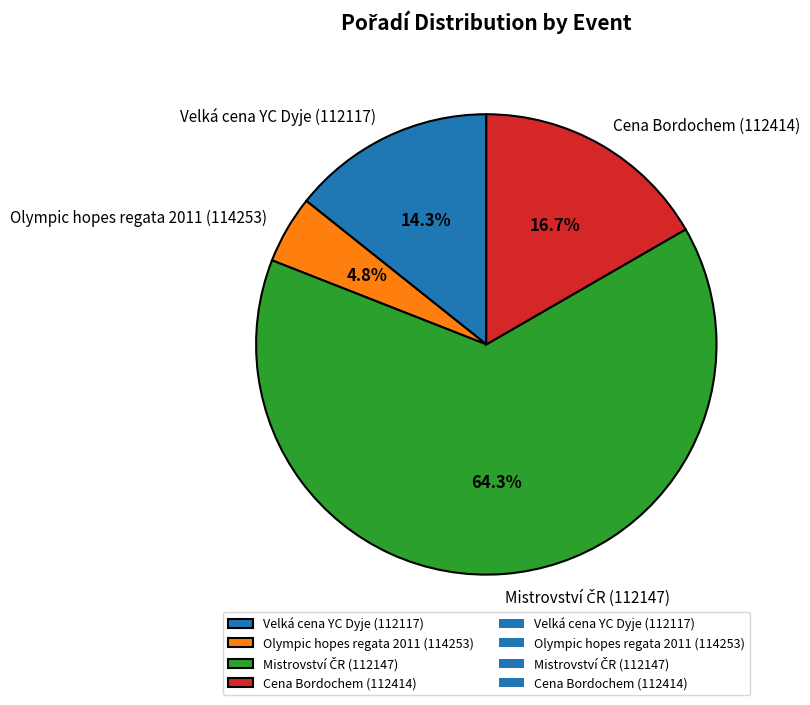

What is the total percentage of Cena Bordochem (112414) and Velká cena YC Dyje (112117)?

31.0%